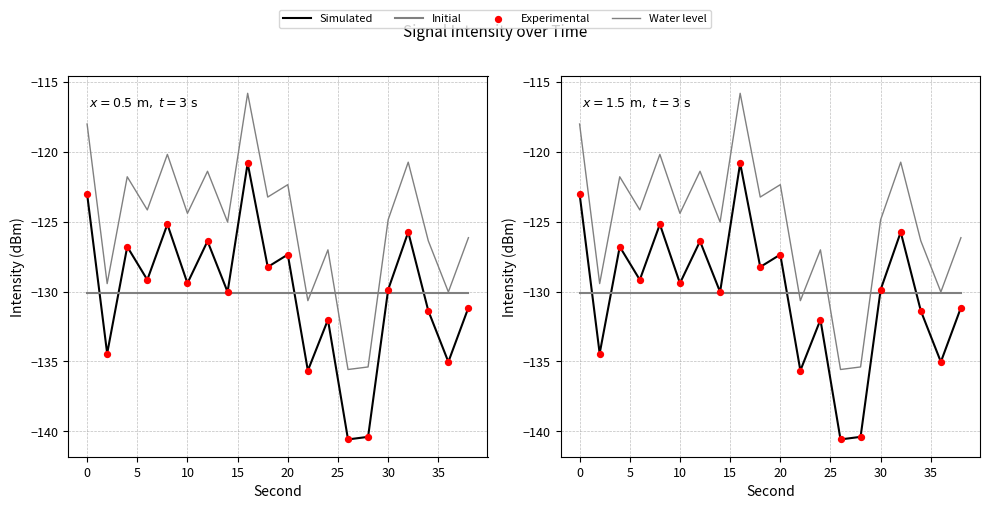

Is the value of Water level at 5 greater than the value of Experimental at 19?

Yes